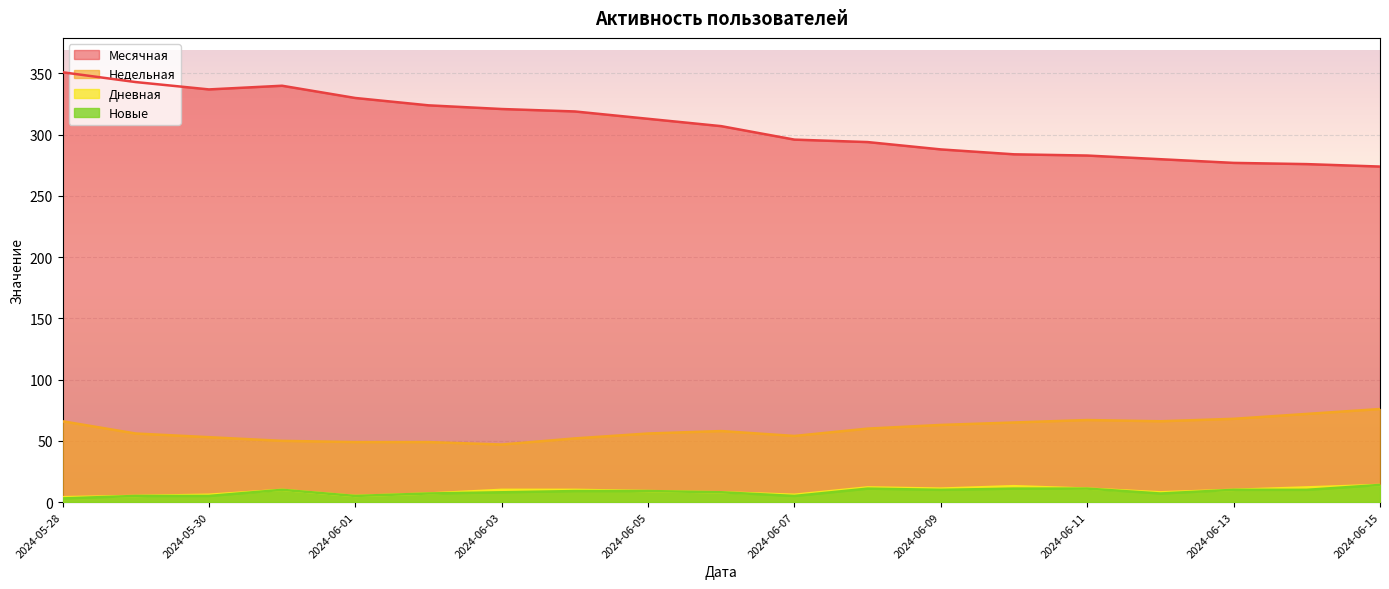

Is the value of Новые at 2024-06-04 greater than the value of Недельная at 2024-06-11?

No